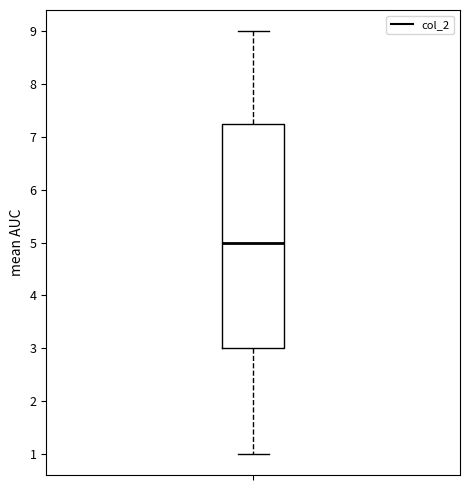

Transcribe this box plot: give where the median line is, the range the box spans, and where the two whiskers end, as read against the y-axis. The values are not printed on the chart, so give them approximately, as read against the axis.

median 5.0, box 3.0 to 7.3, whiskers 1.0 to 9.0